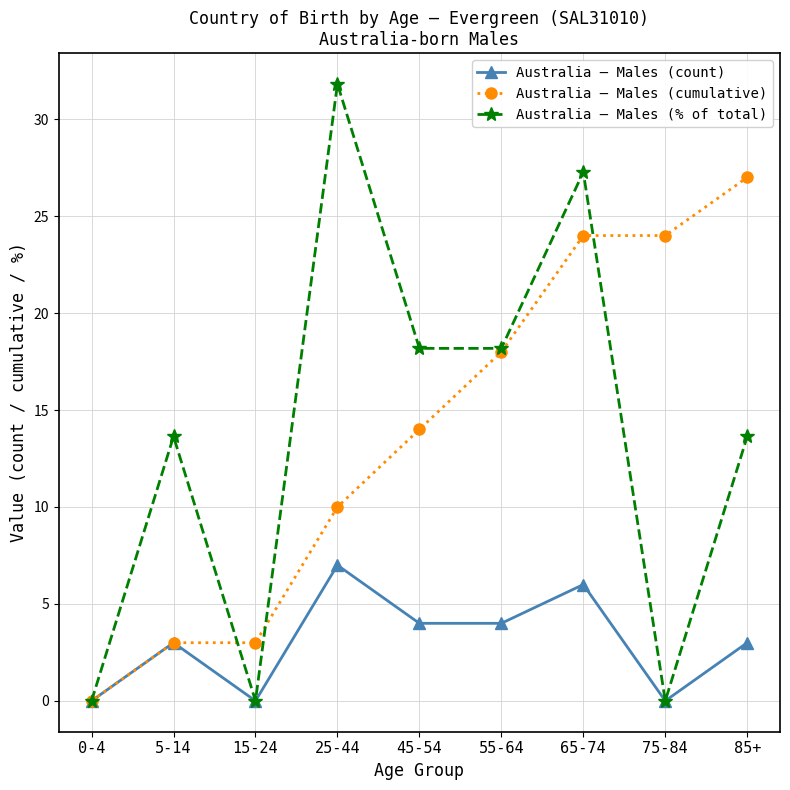

Rank the series by their maximum value, from lowest to highest.

Australia – Males (count), Australia – Males (cumulative), Australia – Males (% of total)